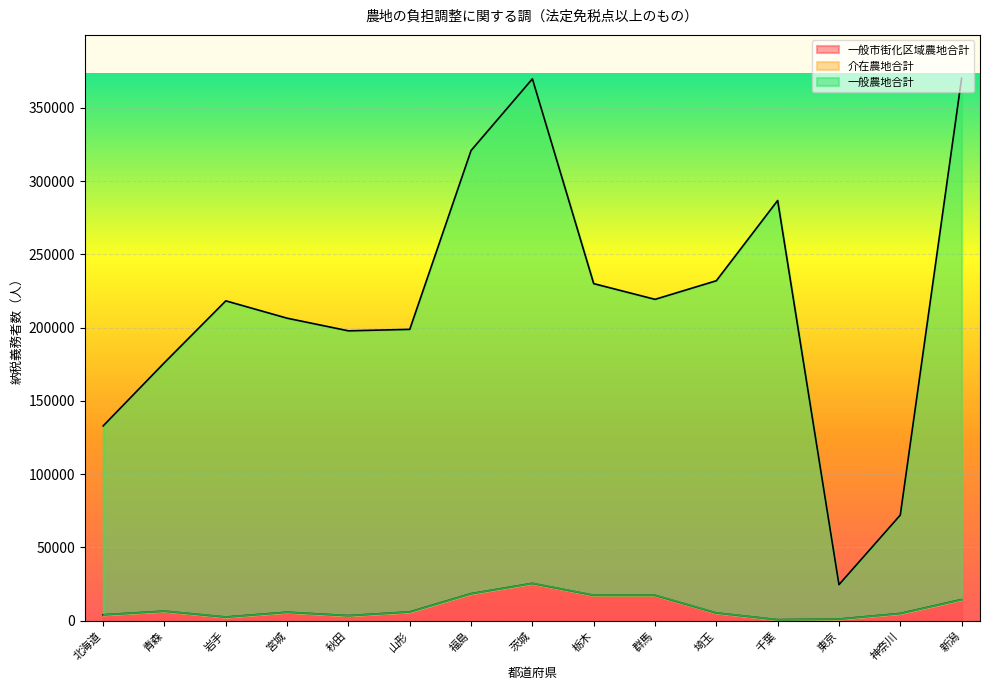

How many lines are shown in the chart?

3